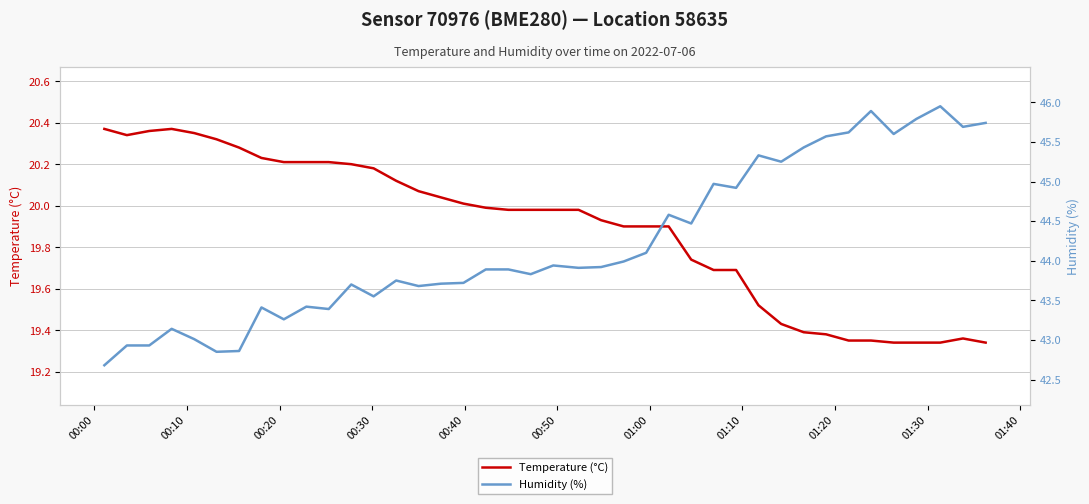

Does the chart have visible grid lines?

Yes